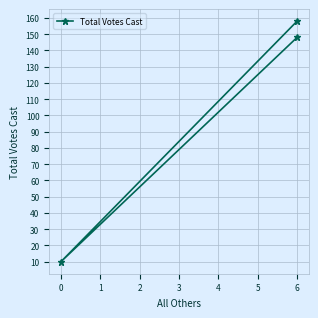

What is the sum of all values?

316